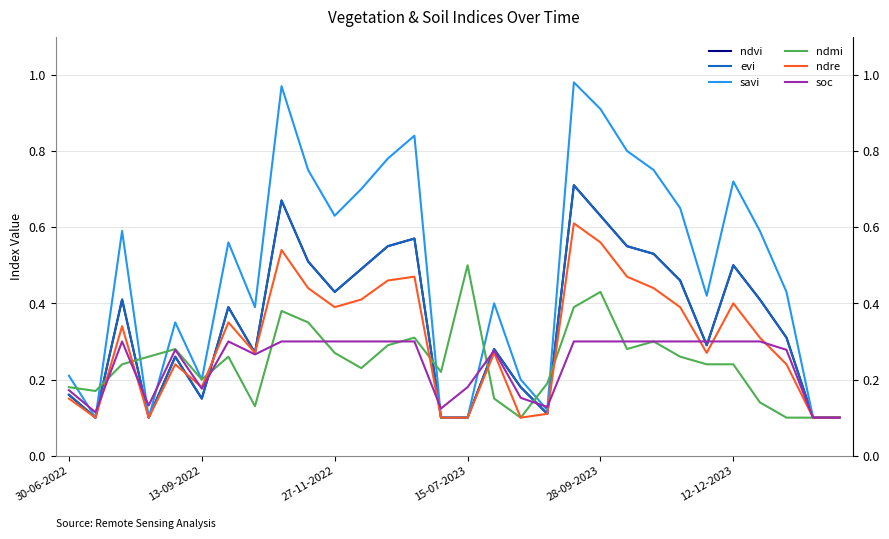

What is the difference between the ndre values at 27-11-2022 and 16?

0.1